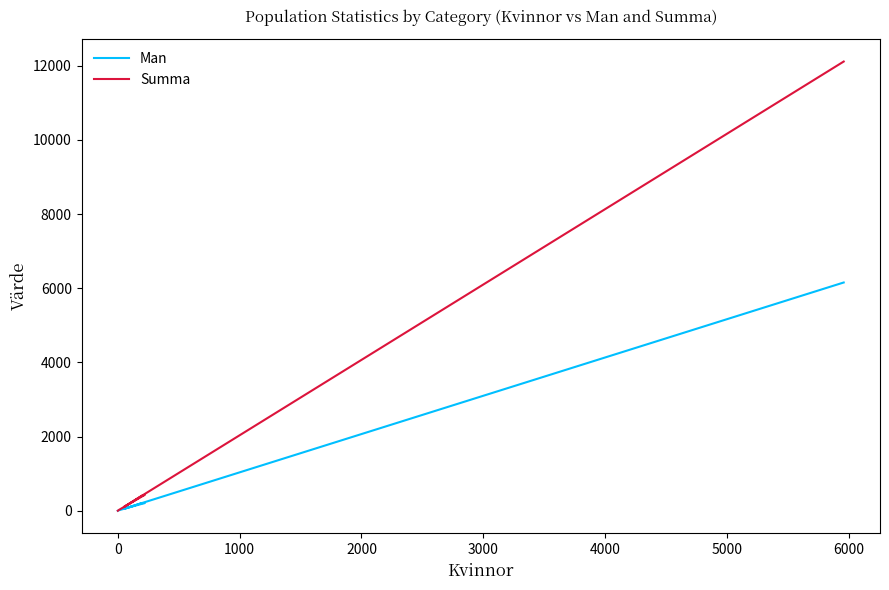

What is the label of the 6th point from the left?

4000